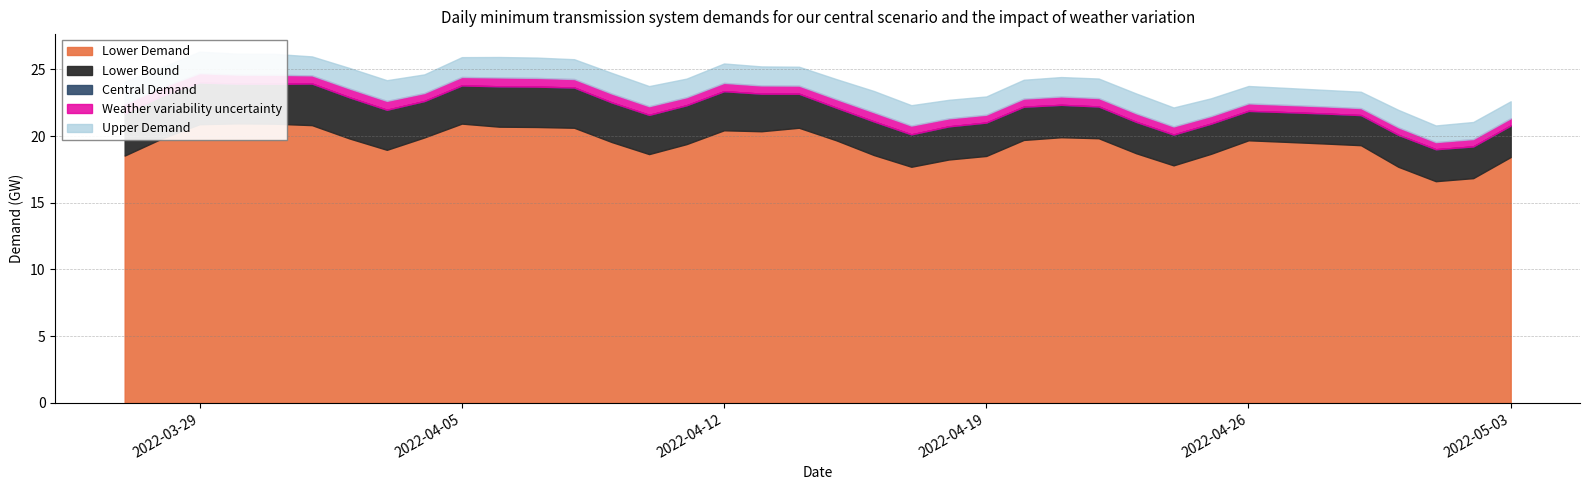

True or false: Upper Demand and Lower Demand intersect in this chart.

False